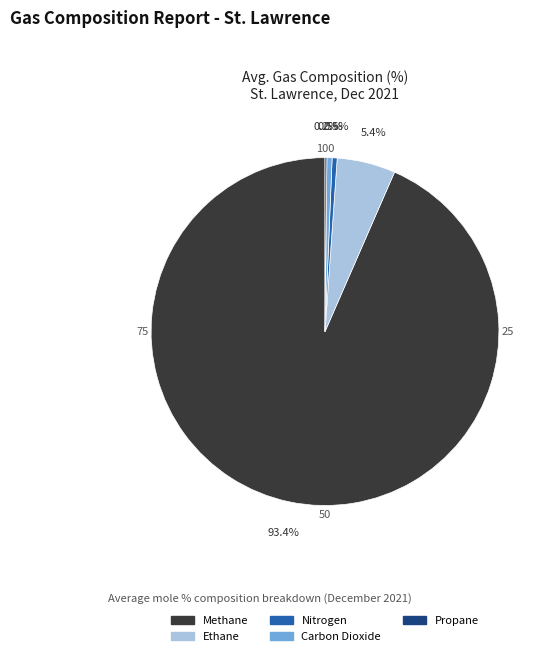

Which category has the biggest portion of the pie?

Methane